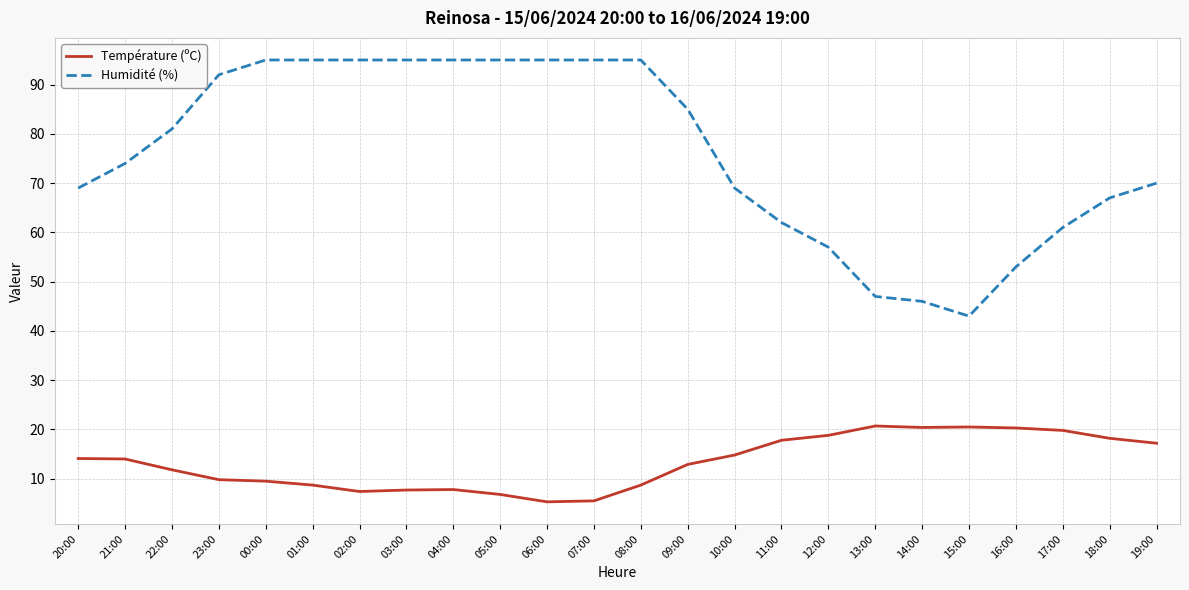

In Température (ºC), how many points are higher than both neighbors (excluding endpoints)?

3